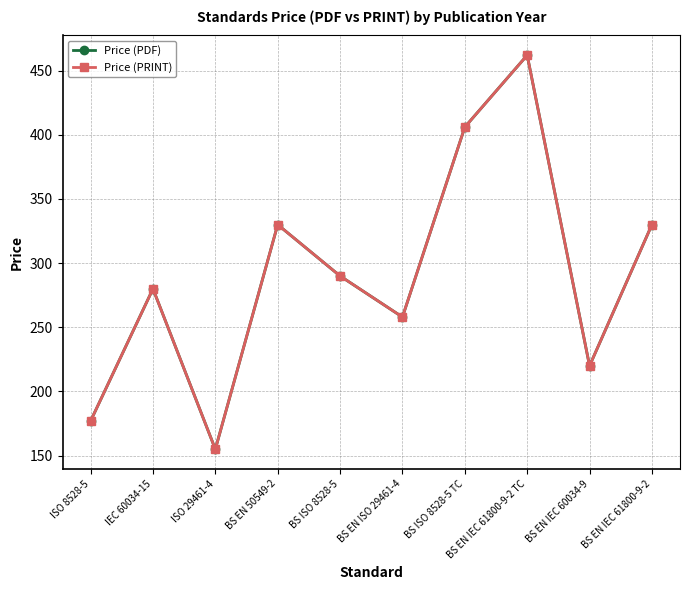

What is the smallest value displayed?

155